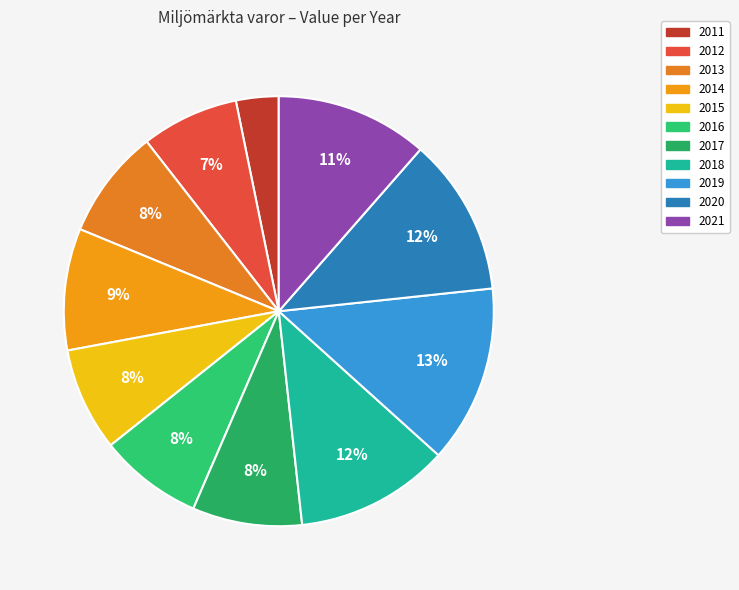

How many slices are in this pie chart?

11